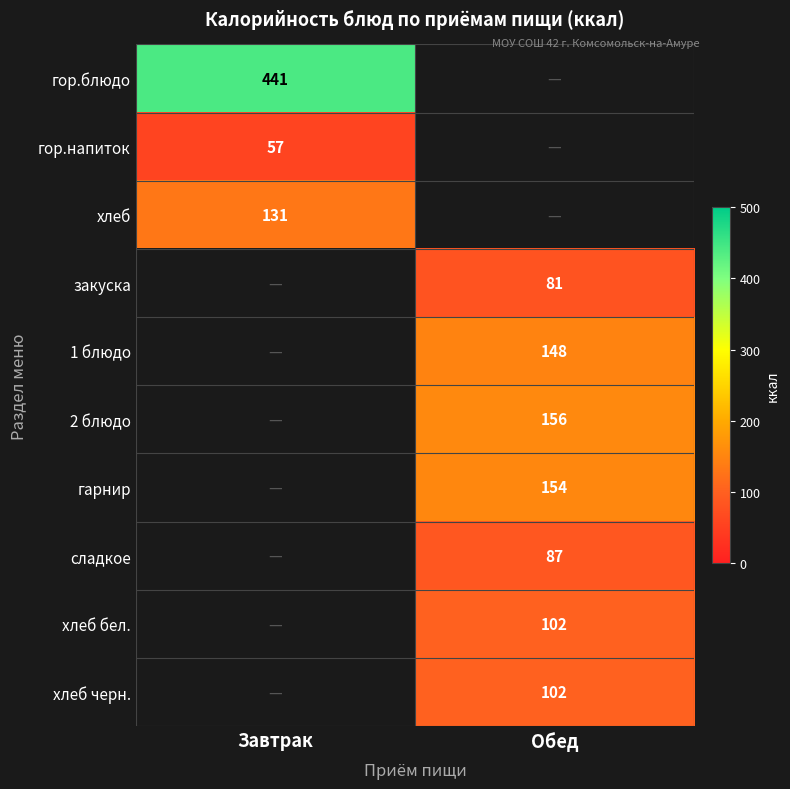

The value of хлеб черн. at Обед is 70. True or false?

False